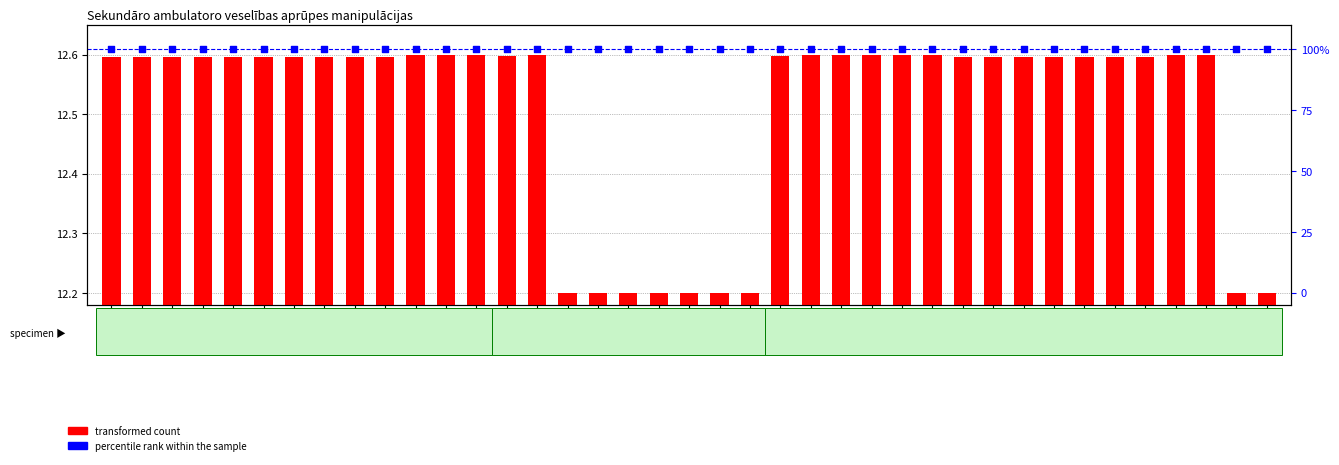

Which series has the largest Y range (max minus min)?

transformed count